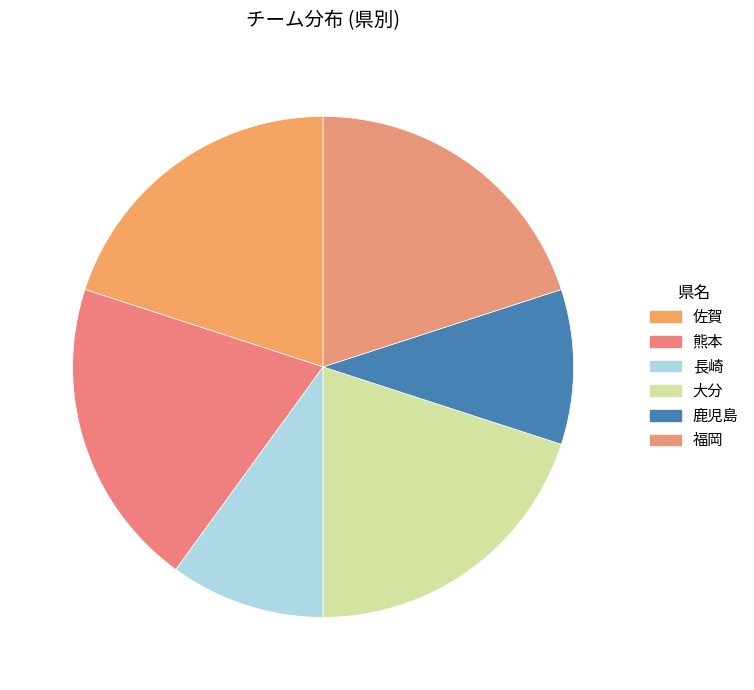

Is it true that 福岡 is 12% of the pie?

False